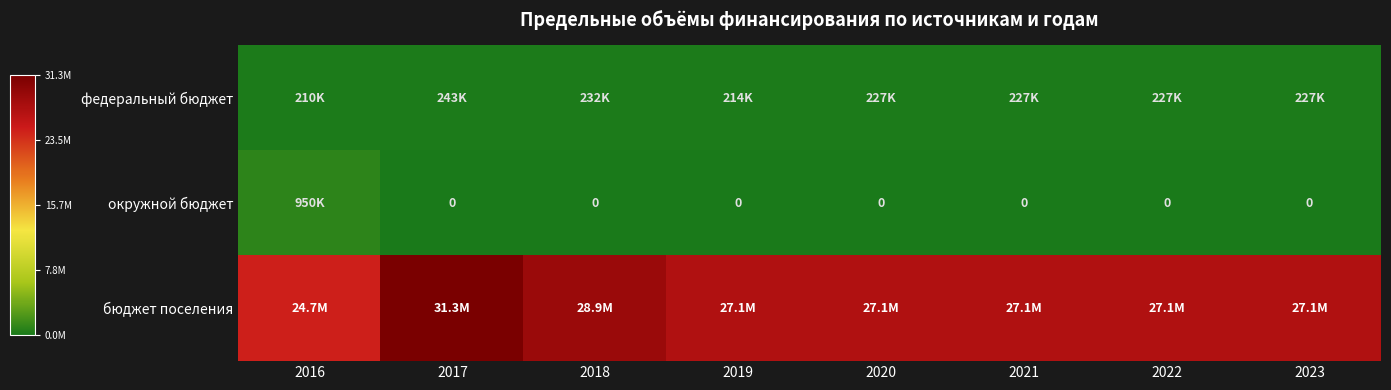

True or false: окружной бюджет has a value of -374235.5 at 2018.

False